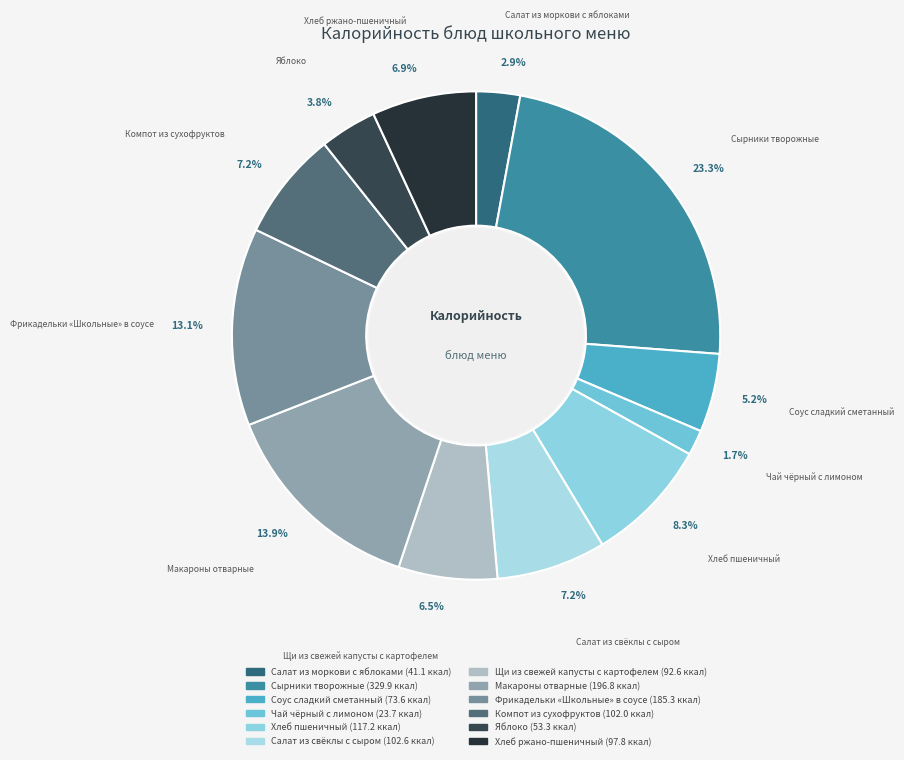

What portion of the pie excludes Щи из свежей капусты с картофелем?

93.5%